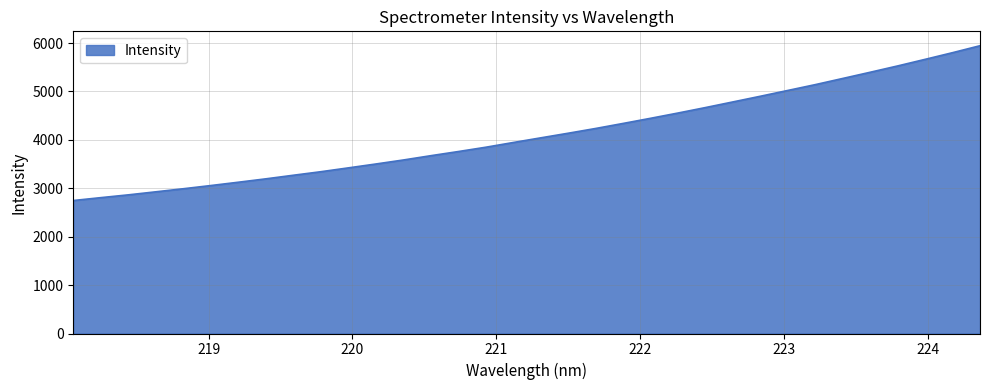

What is the difference between the maximum and minimum values?

3197.3